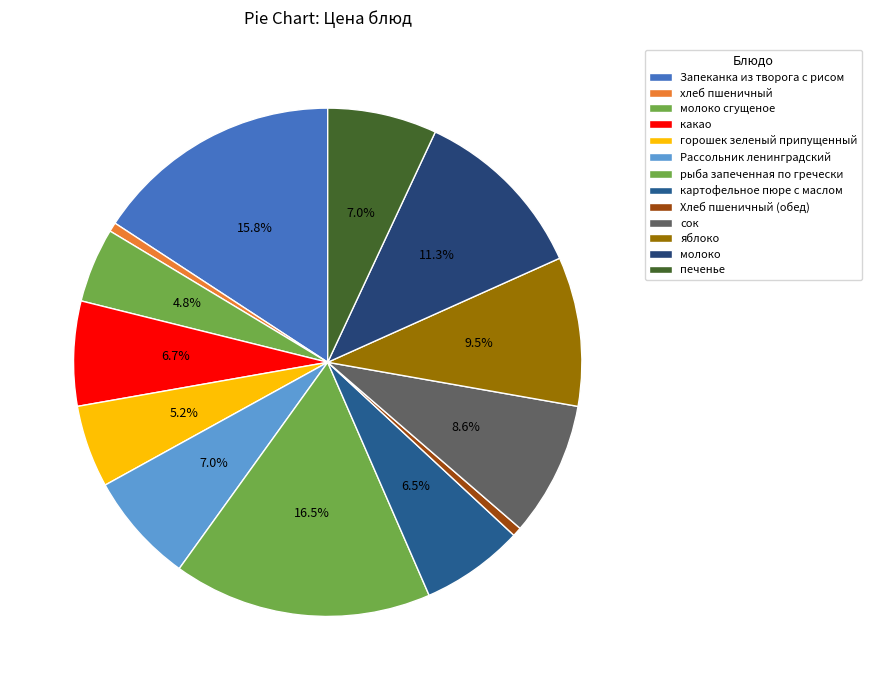

To the nearest percent, what is the difference between the largest and smallest slice percentages?

16%